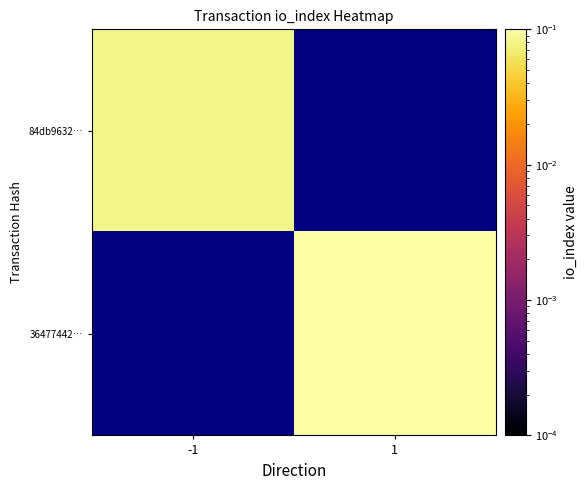

Rank the series by their average value, from lowest to highest.

84db9632…, 36477442…